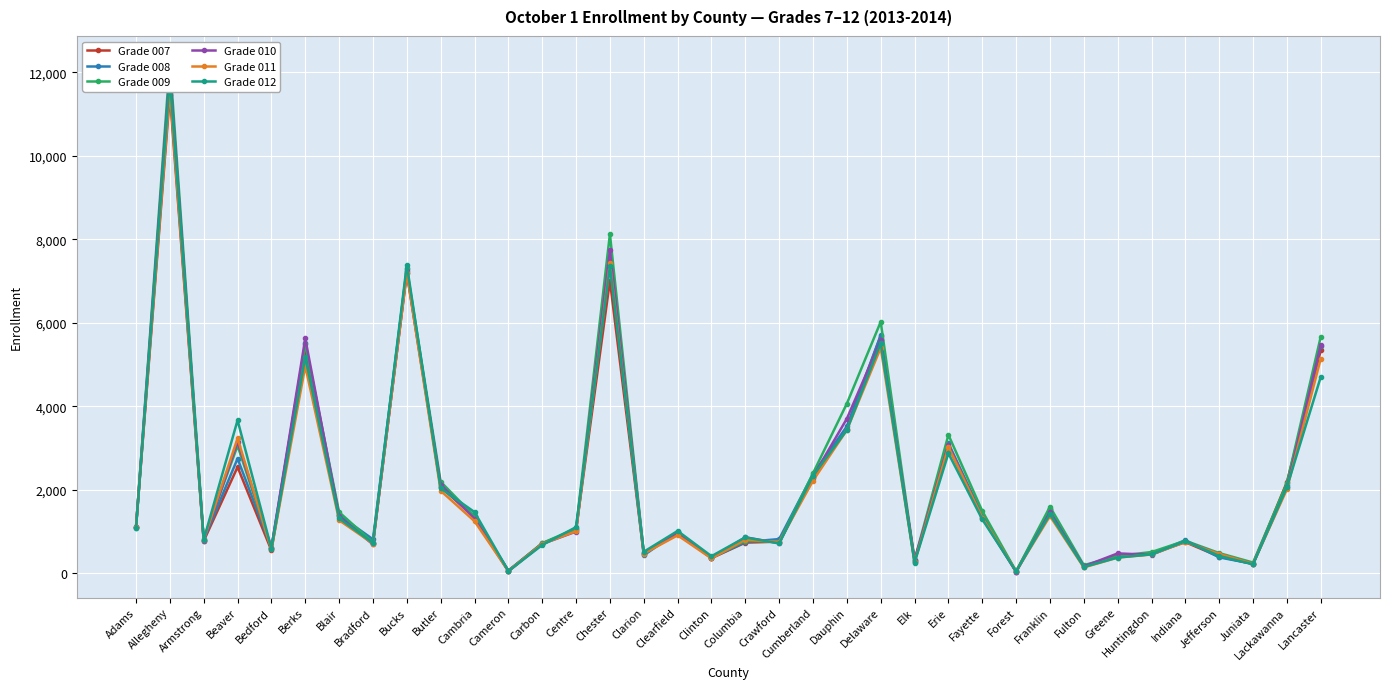

Rank the series by their maximum value, from lowest to highest.

Grade 007, Grade 011, Grade 008, Grade 012, Grade 010, Grade 009